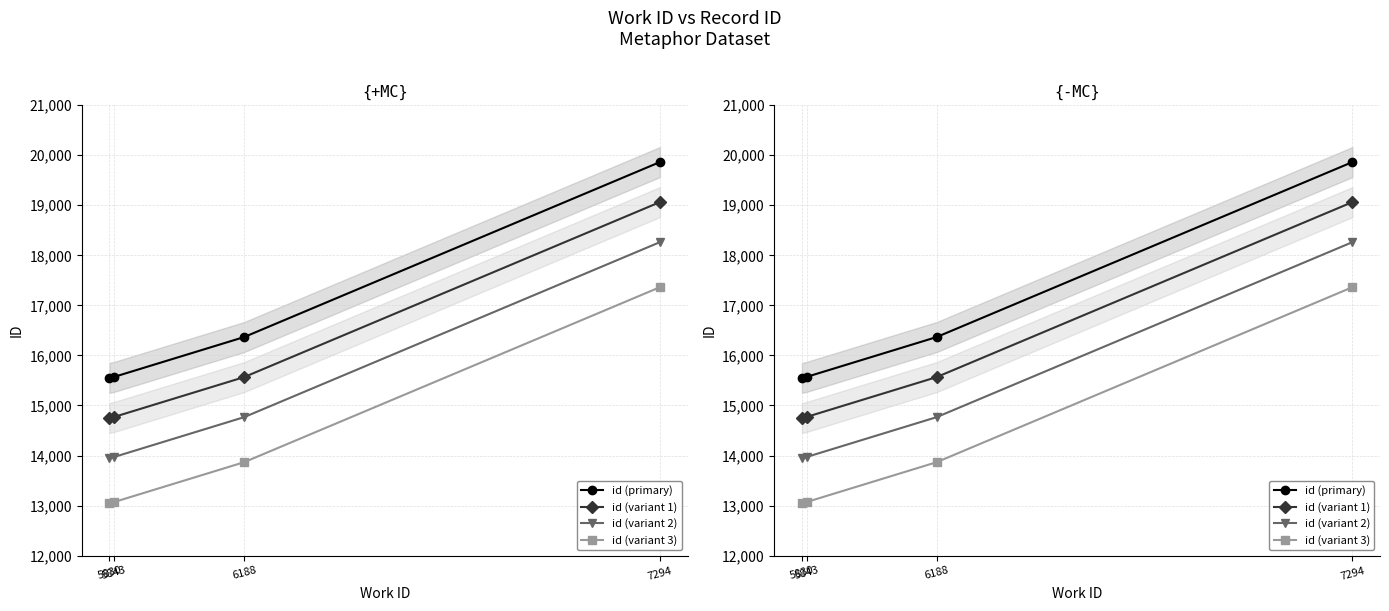

At which label is id (variant 1) closest to 16907?

6188